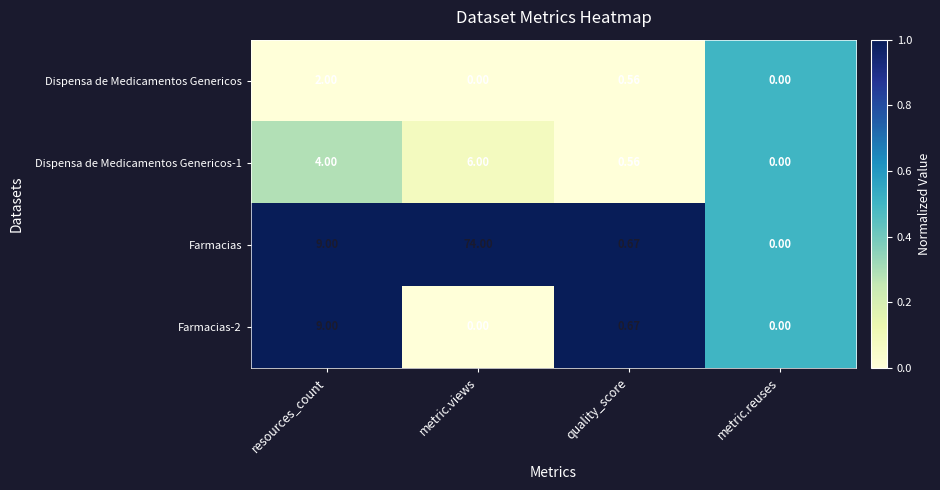

What is the maximum value shown in the chart?

74.0